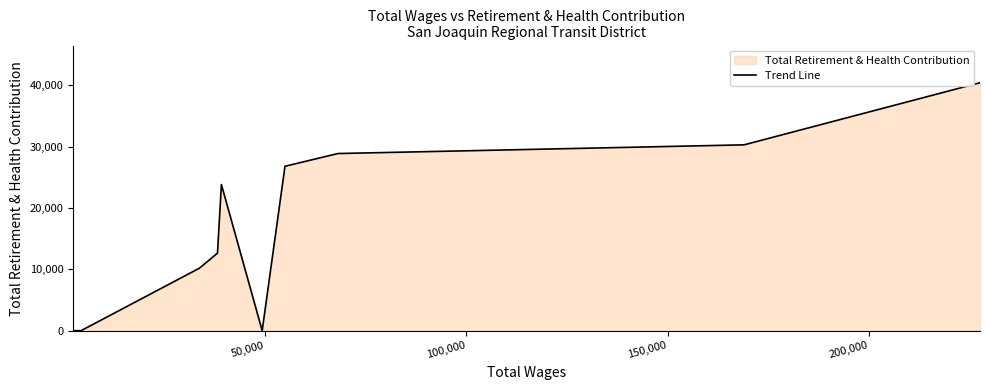

Reading left to right, list all the values displayed in this chart.

0	0	10193	12643	23833	0	26812	28890	30307	40437